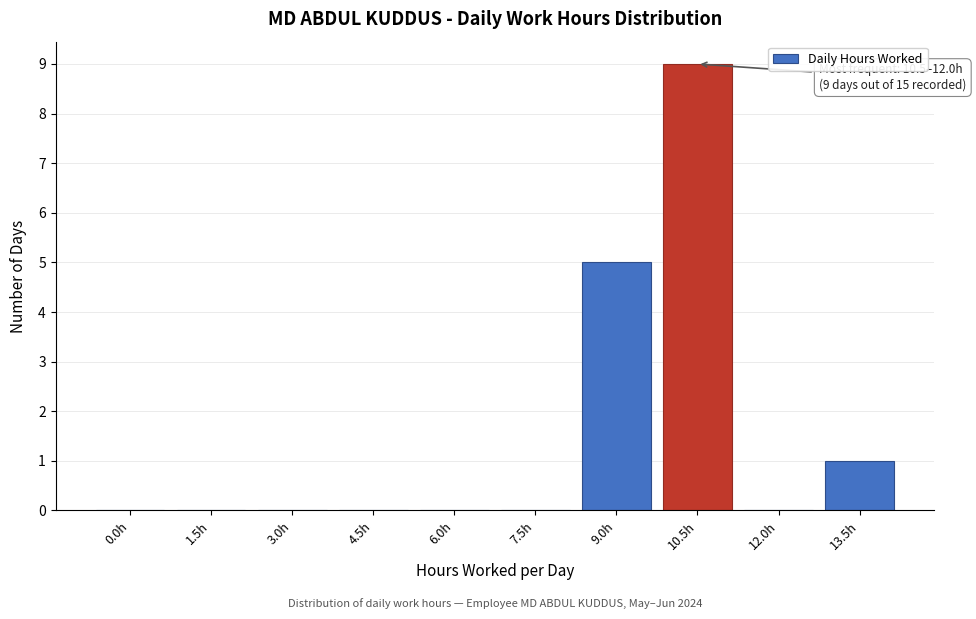

Reading right to left, transcribe all the data shown in this chart.

13.5h=1	12.0h=0	10.5h=9	9.0h=5	7.5h=0	6.0h=0	4.5h=0	3.0h=0	1.5h=0	0.0h=0